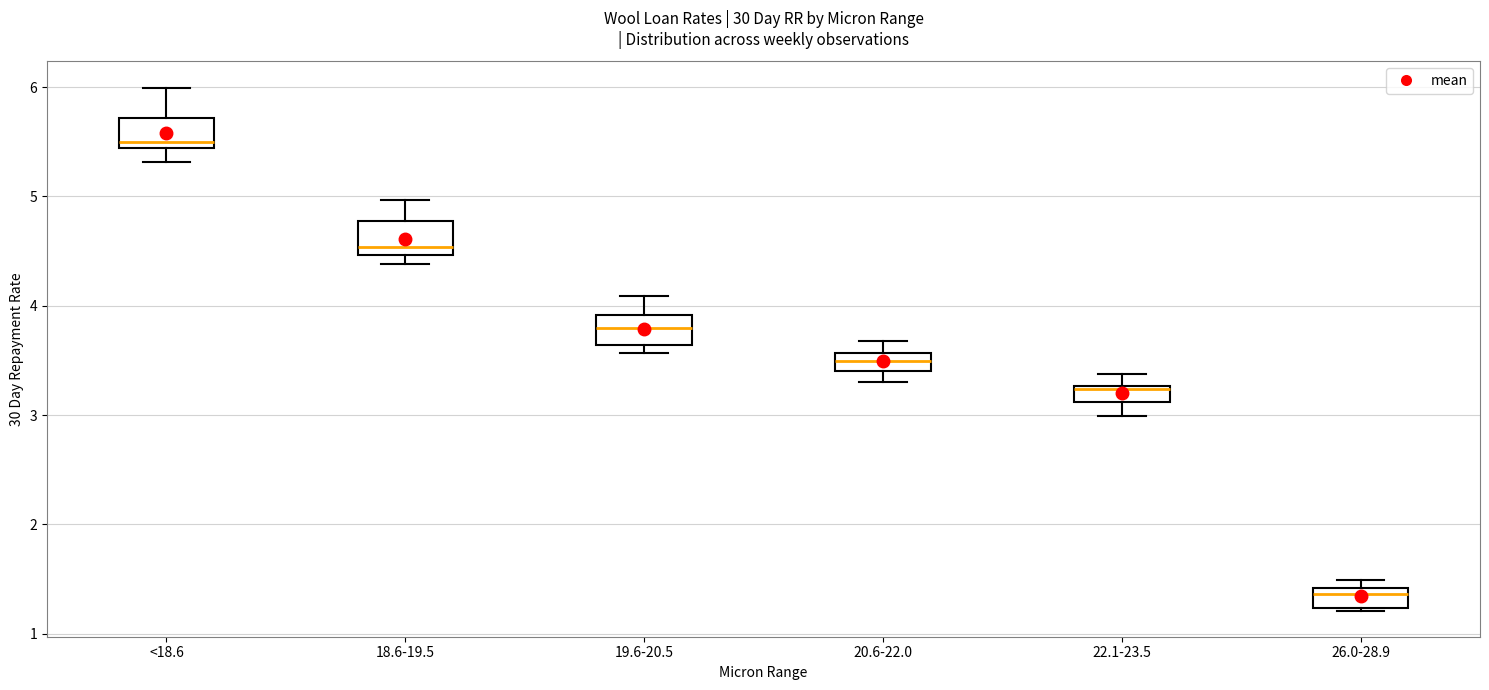

Which box has the lowest median line?

26.0-28.9